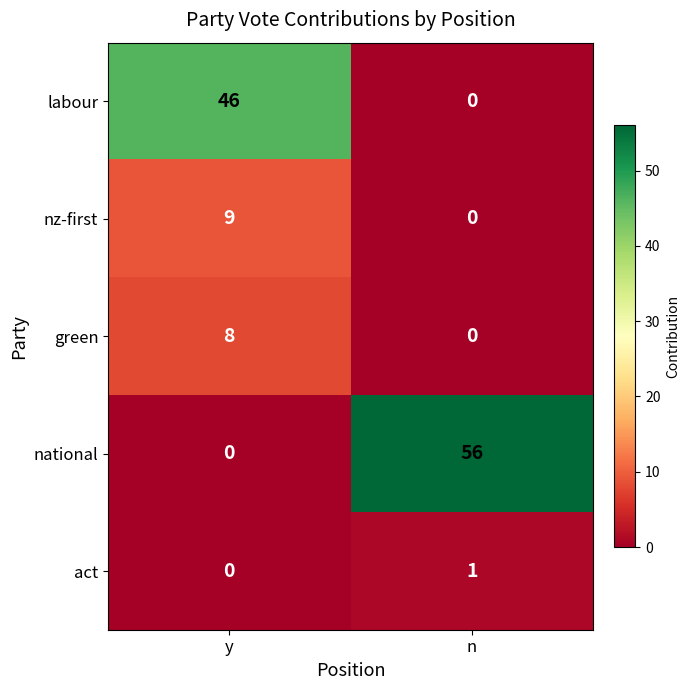

What is the maximum value shown in the chart?

56